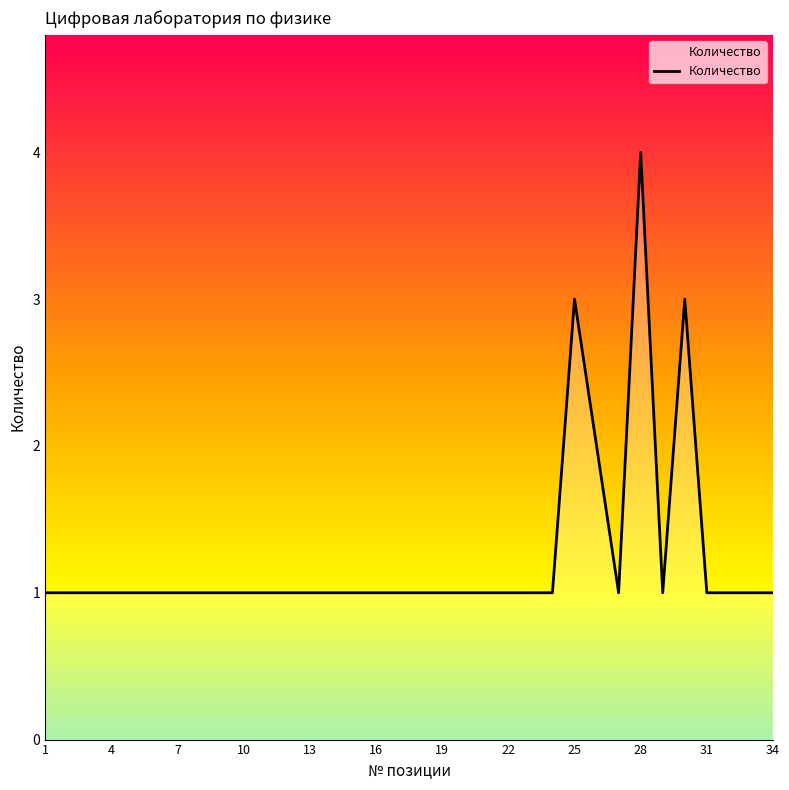

What is the change in value from 25 to 28?

+1